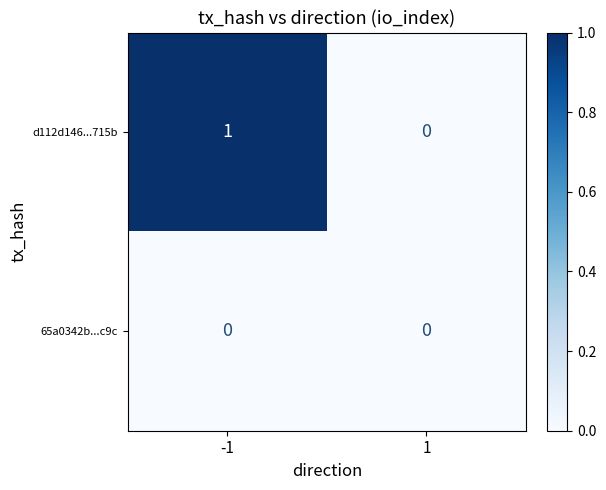

At -1, list the series in order from smallest to largest.

65a0342b...c9c, d112d146...715b